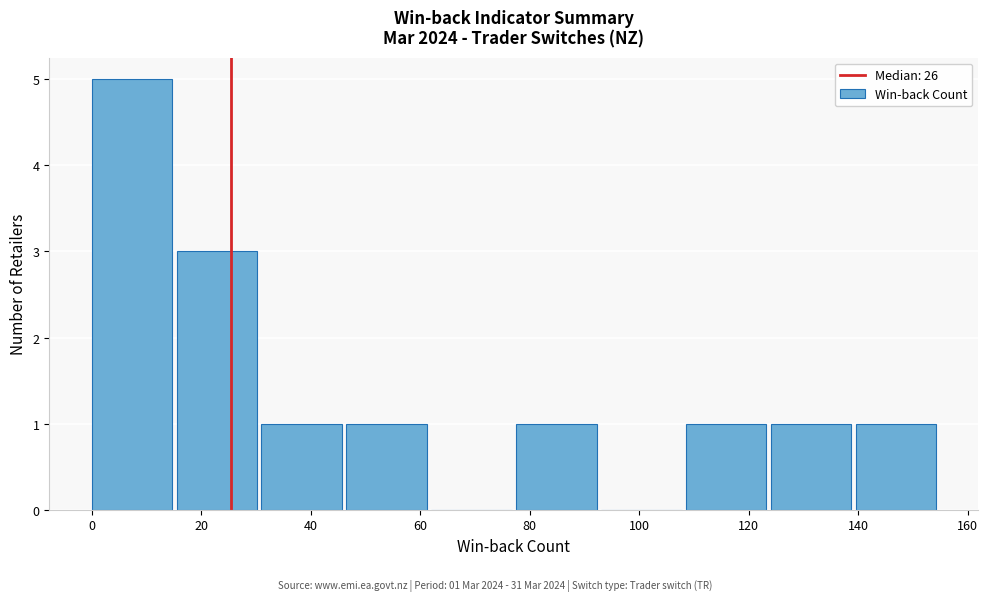

Over which range of the x-axis is the bar tallest?

0.0 to 15.5